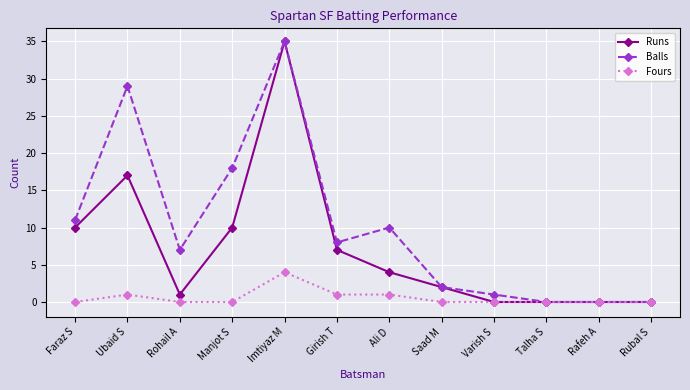

Is this an area chart (filled region under the line)?

No